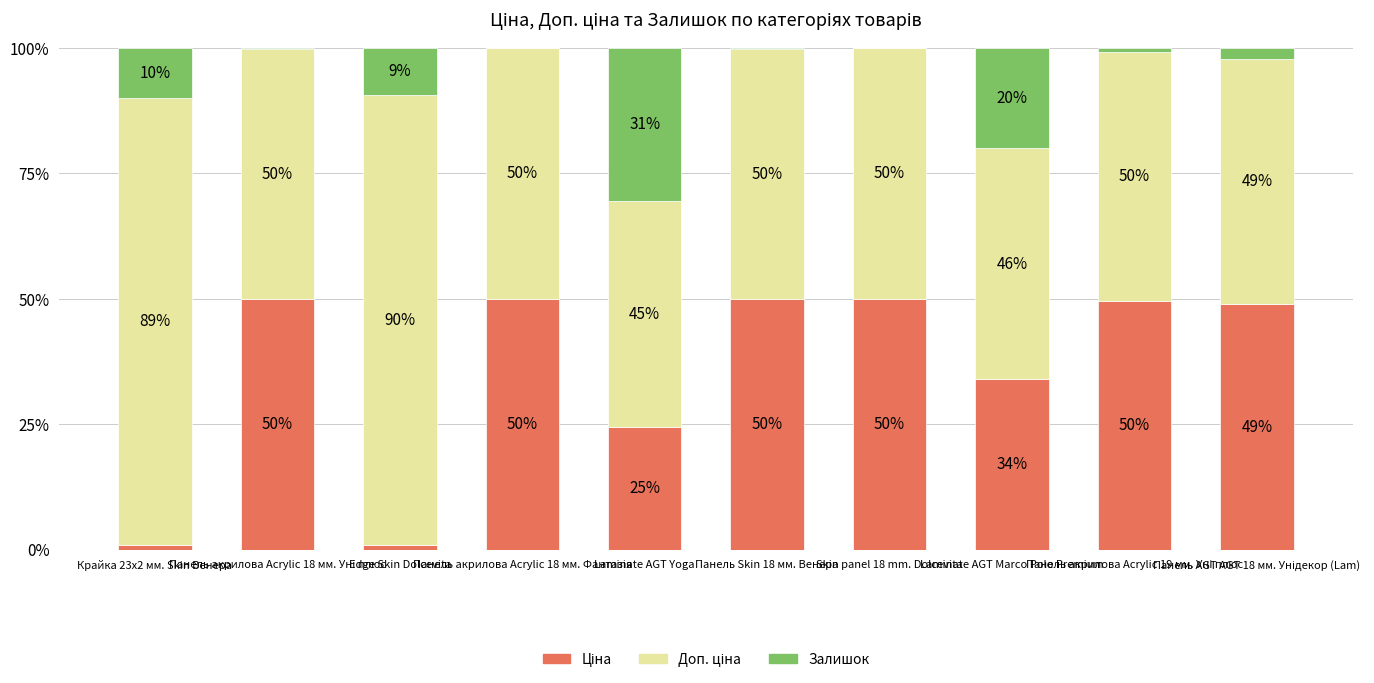

Between Laminate AGT Yoga and Крайка 23x2 мм. Skin Венера, which is larger?

Laminate AGT Yoga